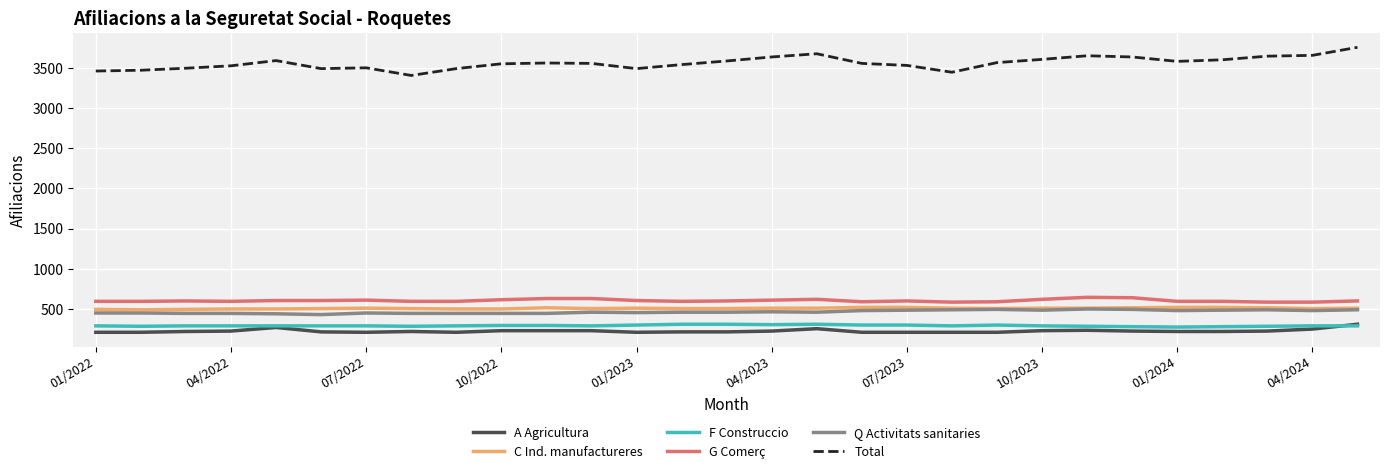

How many values in the A Agricultura series are below 220?

12